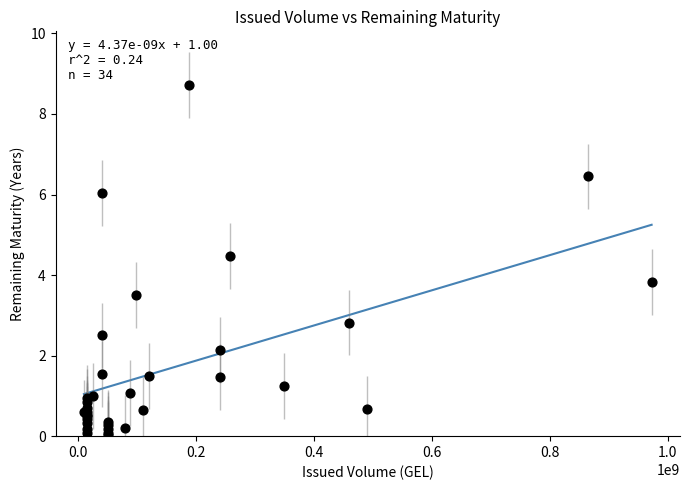

What Y value in the scatter plot is closest to 4?

3.8